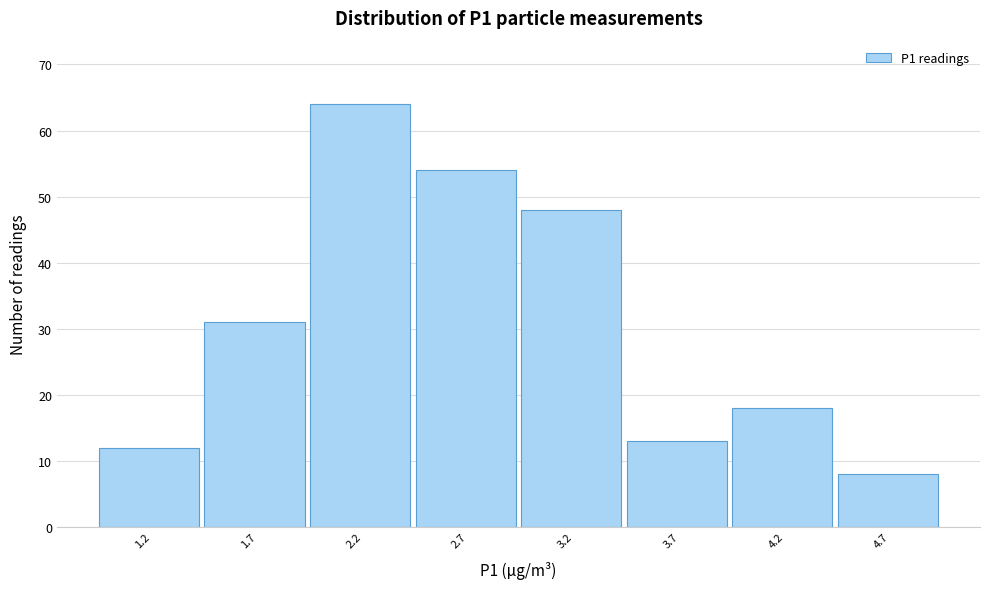

Reading right to left, what are all the values shown in this chart?

8	18	13	48	54	64	31	12